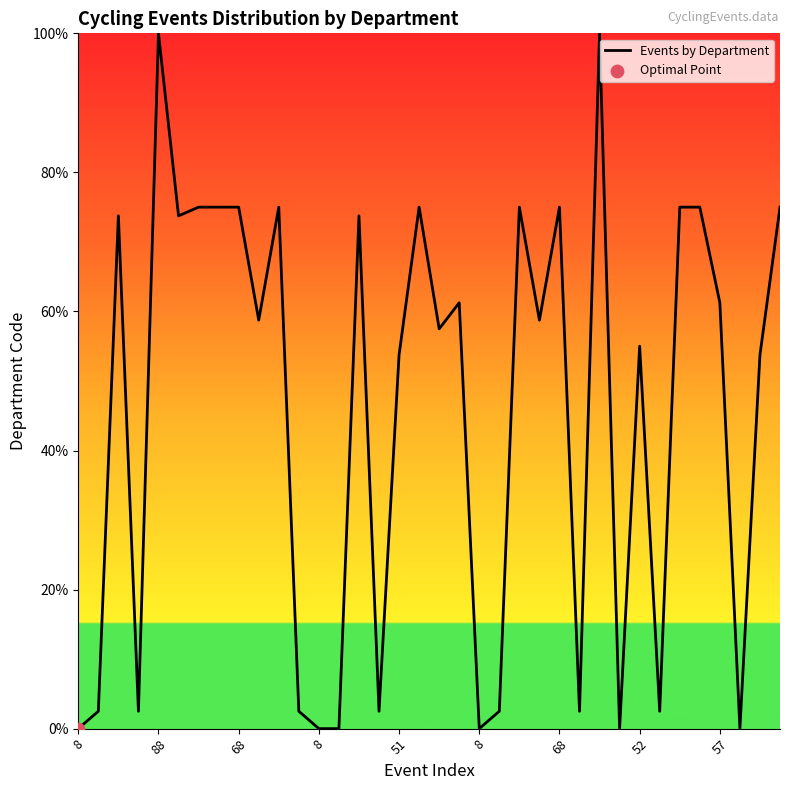

What is the greatest value displayed?

100.0